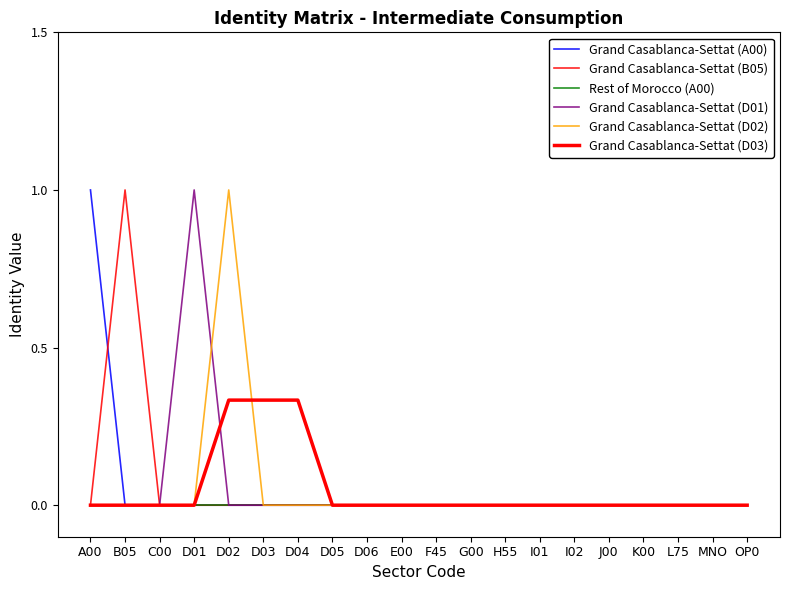

Reading right to left, transcribe all the data shown in this chart.

Grand Casablanca-Settat (A00): OP0=0.0	MNO=0.0	L75=0.0	K00=0.0	J00=0.0	I02=0.0	I01=0.0	H55=0.0	G00=0.0	F45=0.0	E00=0.0	D06=0.0	D05=0.0	D04=0.0	D03=0.0	D02=0.0	D01=0.0	C00=0.0	B05=0.0	A00=1.0
Grand Casablanca-Settat (B05): OP0=0.0	MNO=0.0	L75=0.0	K00=0.0	J00=0.0	I02=0.0	I01=0.0	H55=0.0	G00=0.0	F45=0.0	E00=0.0	D06=0.0	D05=0.0	D04=0.0	D03=0.0	D02=0.0	D01=0.0	C00=0.0	B05=1.0	A00=0.0
Rest of Morocco (A00): OP0=0.0	MNO=0.0	L75=0.0	K00=0.0	J00=0.0	I02=0.0	I01=0.0	H55=0.0	G00=0.0	F45=0.0	E00=0.0	D06=0.0	D05=0.0	D04=0.0	D03=0.0	D02=0.0	D01=0.0	C00=0.0	B05=0.0	A00=0.0
Grand Casablanca-Settat (D01): OP0=0.0	MNO=0.0	L75=0.0	K00=0.0	J00=0.0	I02=0.0	I01=0.0	H55=0.0	G00=0.0	F45=0.0	E00=0.0	D06=0.0	D05=0.0	D04=0.0	D03=0.0	D02=0.0	D01=1.0	C00=0.0	B05=0.0	A00=0.0
Grand Casablanca-Settat (D02): OP0=0.0	MNO=0.0	L75=0.0	K00=0.0	J00=0.0	I02=0.0	I01=0.0	H55=0.0	G00=0.0	F45=0.0	E00=0.0	D06=0.0	D05=0.0	D04=0.0	D03=0.0	D02=1.0	D01=0.0	C00=0.0	B05=0.0	A00=0.0
Grand Casablanca-Settat (D03): OP0=0.0	MNO=0.0	L75=0.0	K00=0.0	J00=0.0	I02=0.0	I01=0.0	H55=0.0	G00=0.0	F45=0.0	E00=0.0	D06=0.0	D05=0.0	D04=0.3	D03=0.3	D02=0.3	D01=0.0	C00=0.0	B05=0.0	A00=0.0